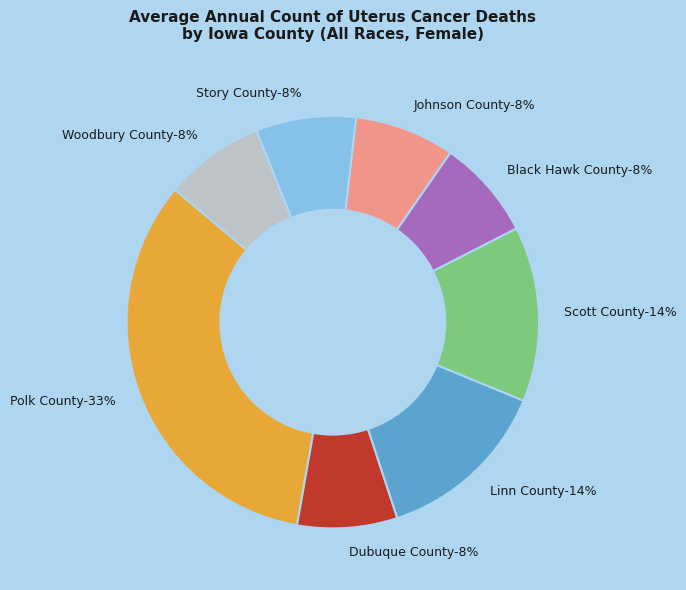

Which slice is the smallest?

Dubuque County